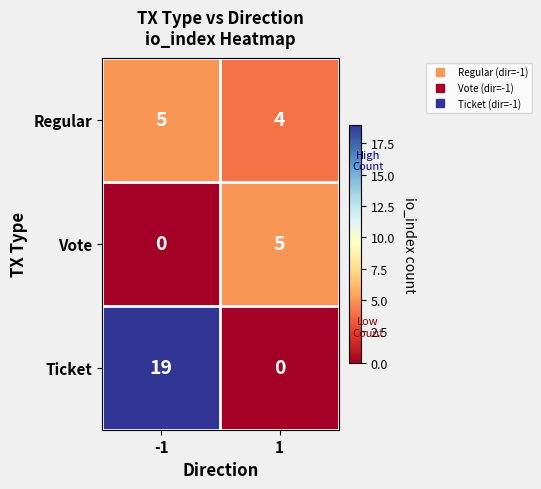

What is the average value of the Ticket series?

10